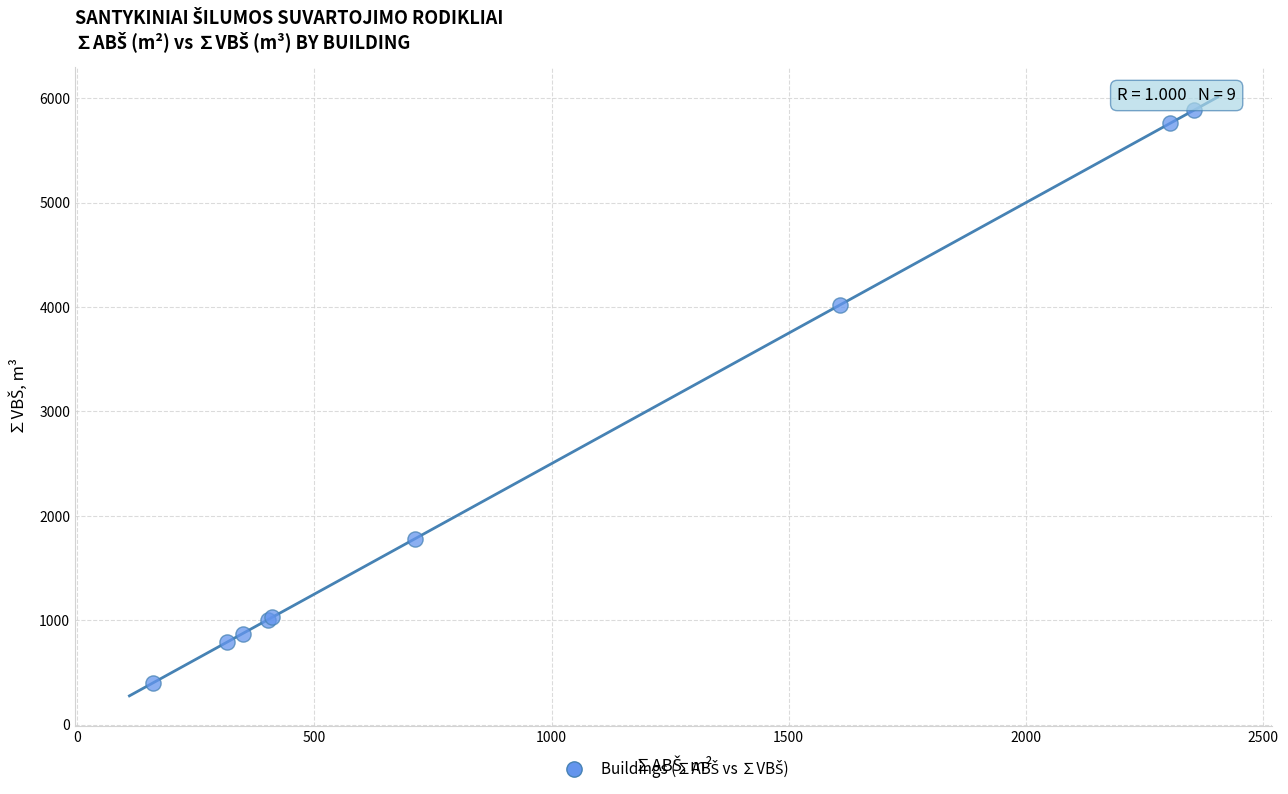

What Y value in the scatter plot is closest to 3142?

4021.1